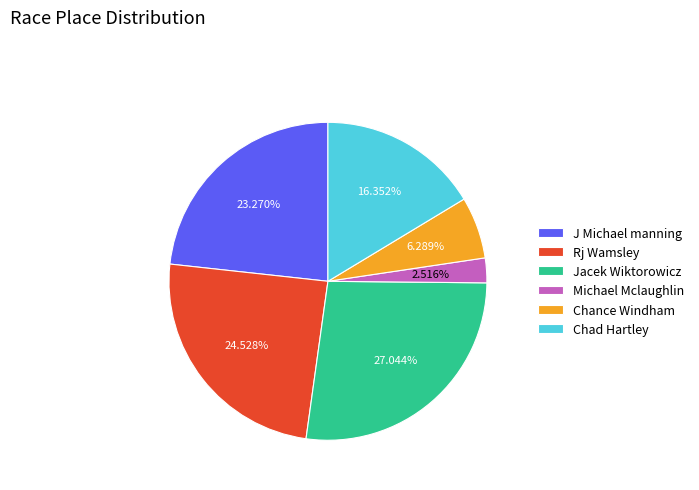

Does any single category account for the majority?

No